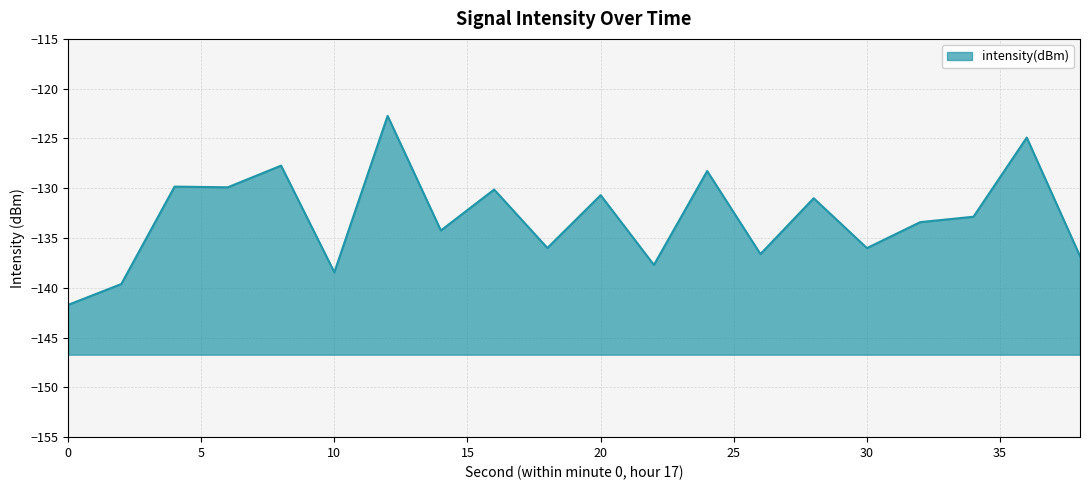

How many interior local peaks (higher than both neighbors) does the data have?

8